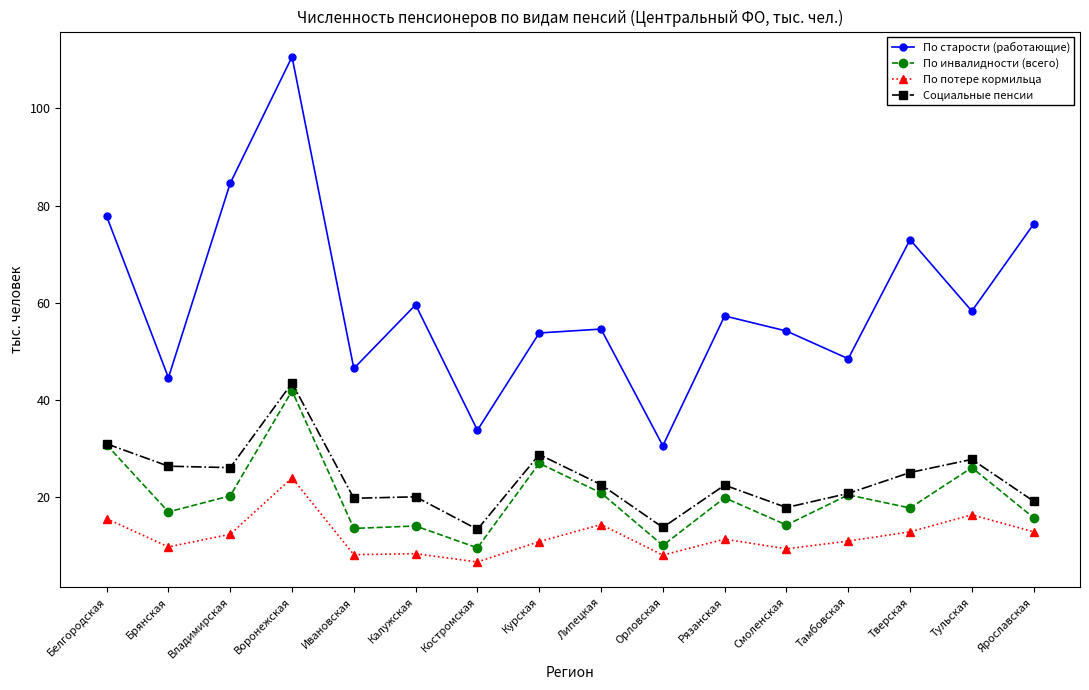

The value of Социальные пенсии at Орловская is 9.6. True or false?

False